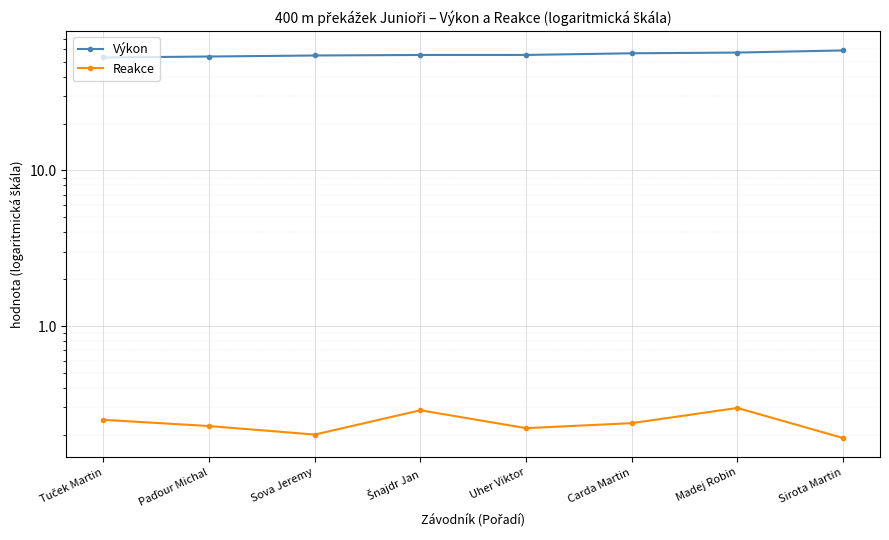

What is the total value across all series at Tuček Martin?

53.4